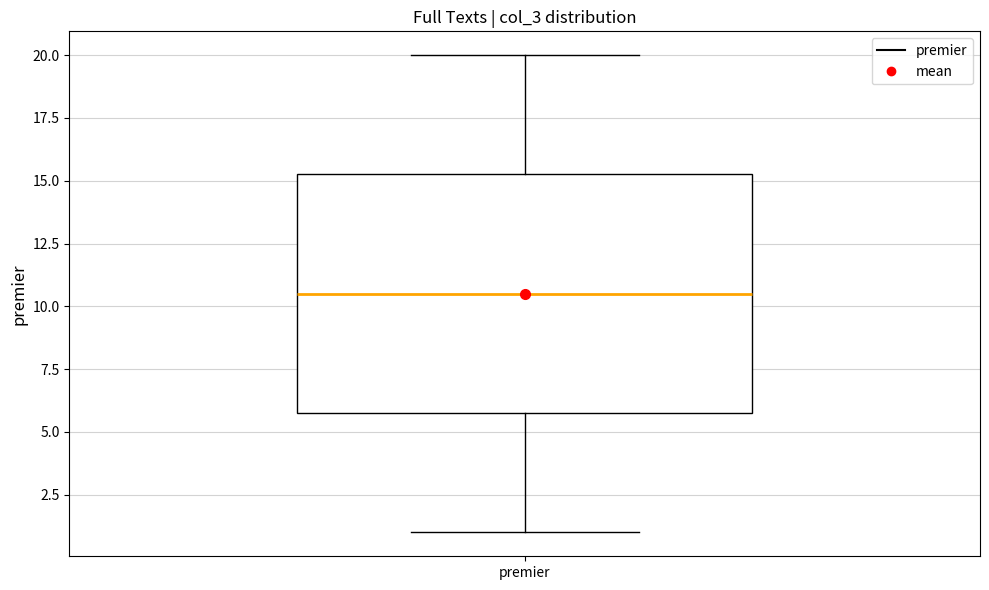

Transcribe this box plot: give where the median line is, the range the box spans, and where the two whiskers end, as read against the y-axis. The values are not printed on the chart, so give them approximately, as read against the axis.

median 10.5, box 6.0 to 15.5, whiskers 1.0 to 20.0